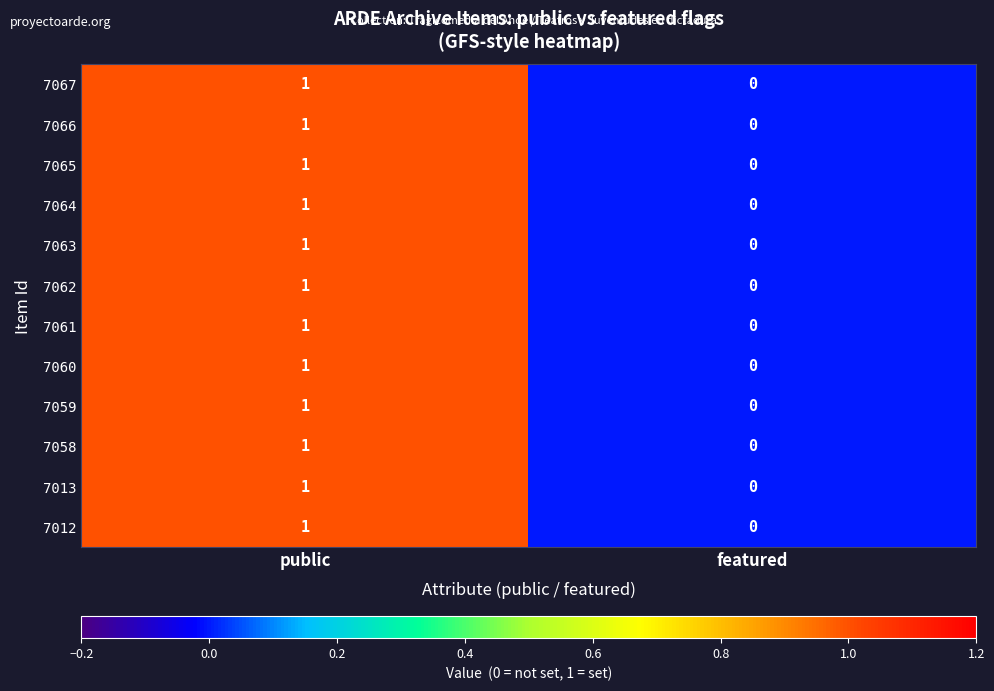

At which category is the sum across all series the highest?

public